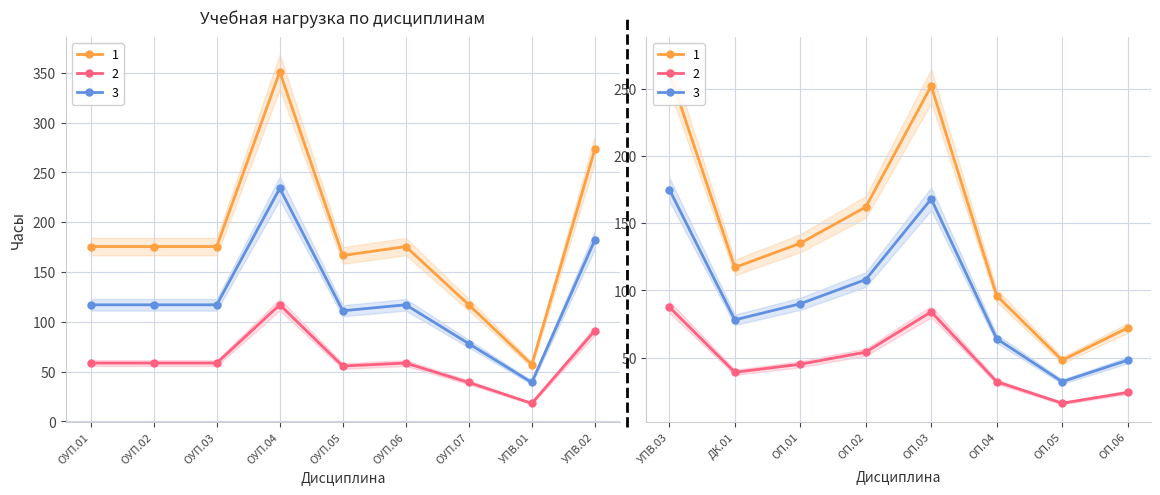

The value of Самостоятельная работа at УПВ.01 is 6.9. True or false?

False